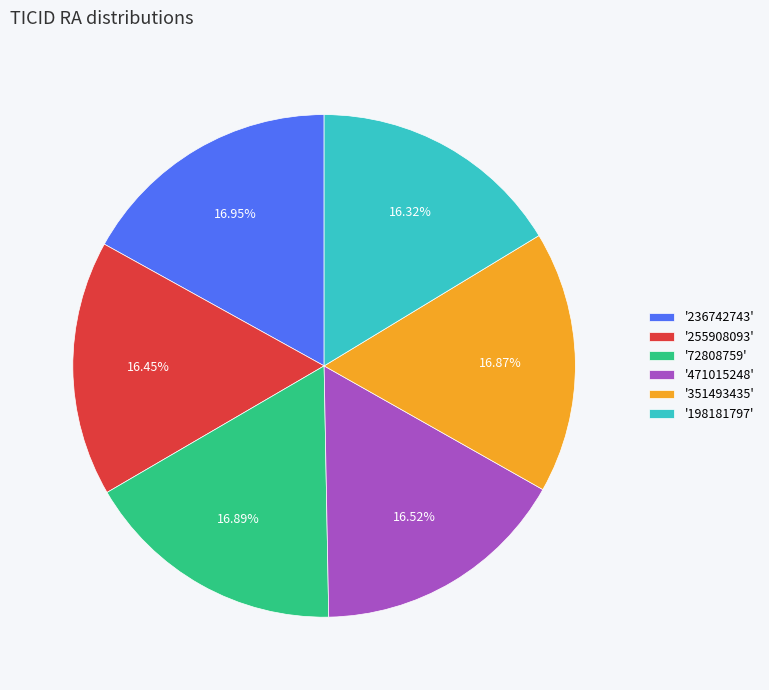

Do '236742743' and '471015248' together represent more than half of the pie?

No